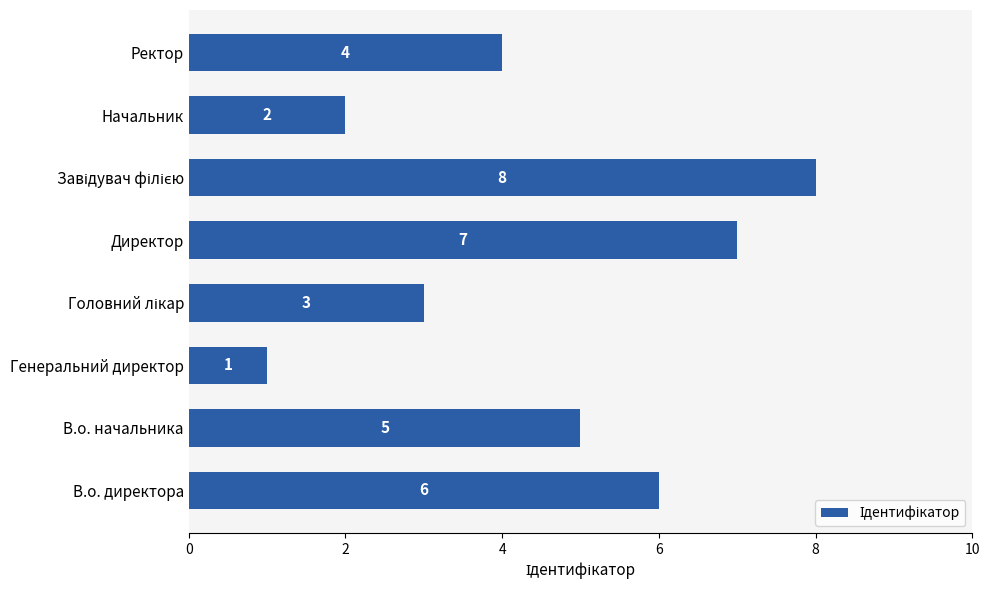

What is the change in value from Генеральний директор to Директор?

+6